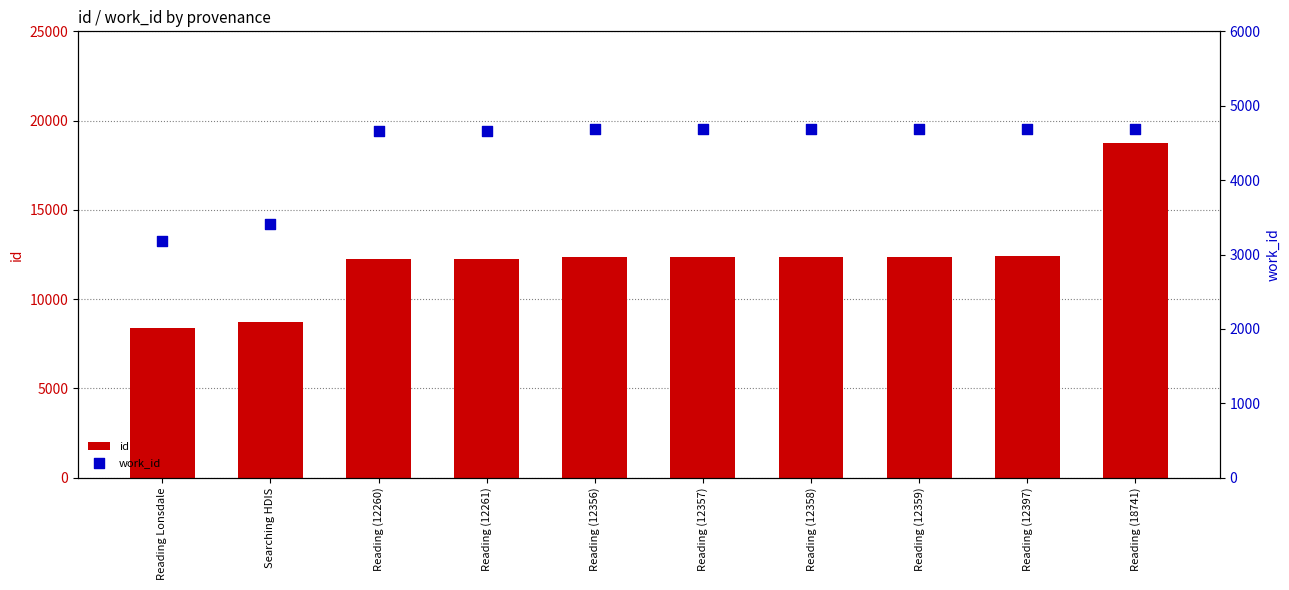

Which series has the largest total across all categories?

id